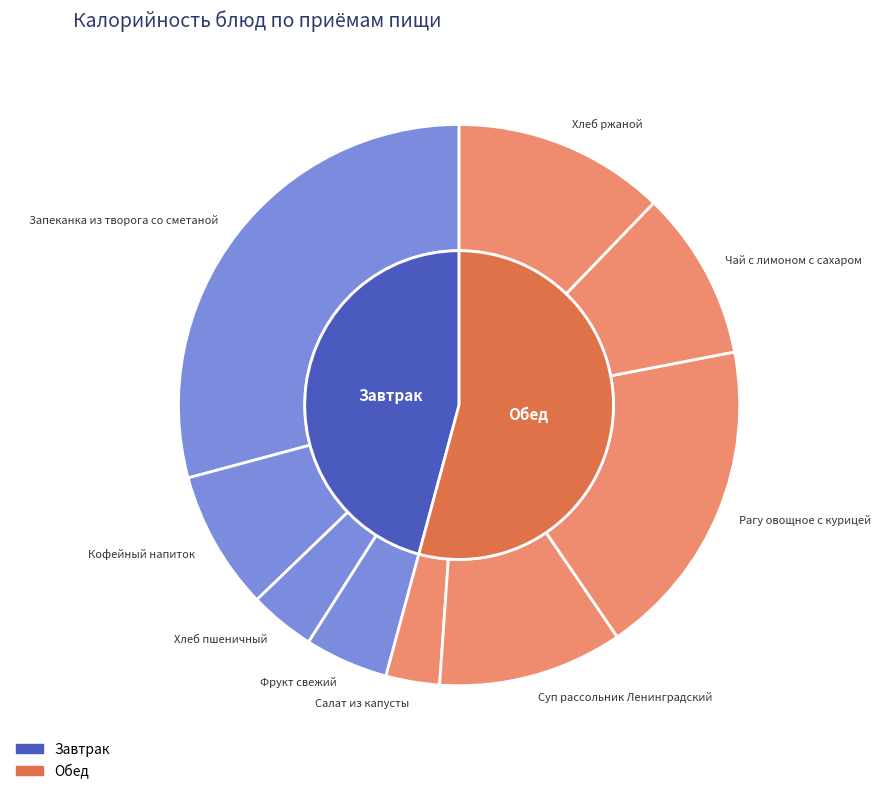

Is it true that Кофейный напиток is 15% of the pie?

False